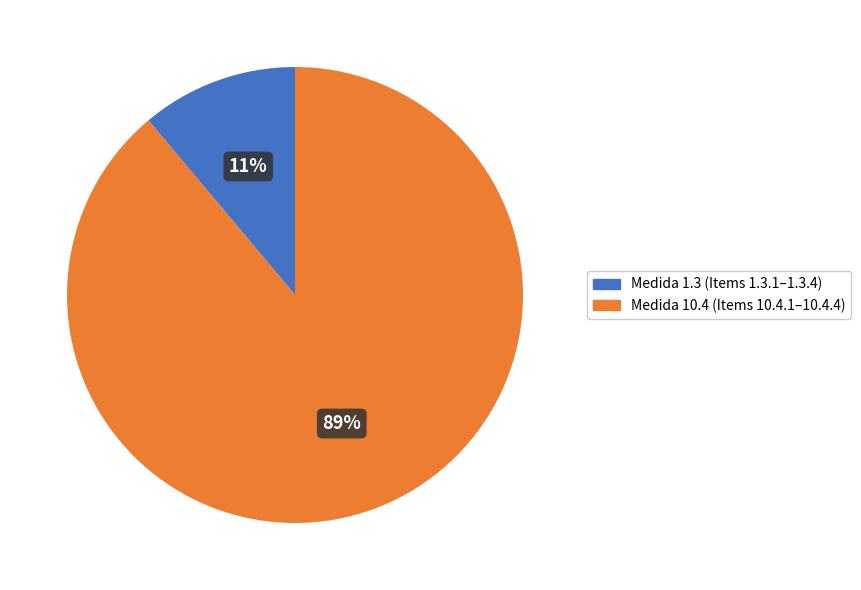

Does any single category account for the majority?

Yes